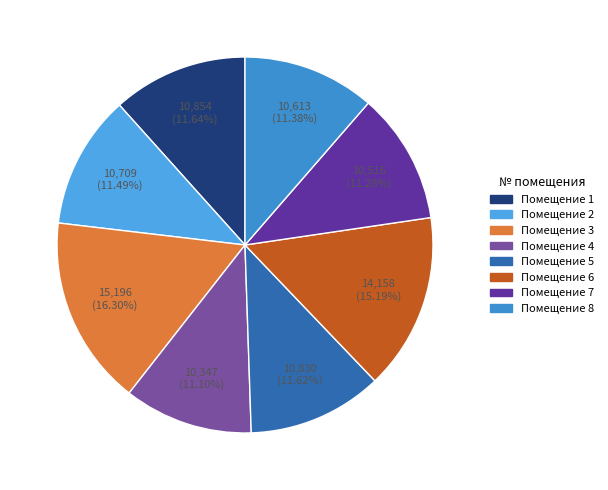

Which category has the smallest portion of the pie?

4